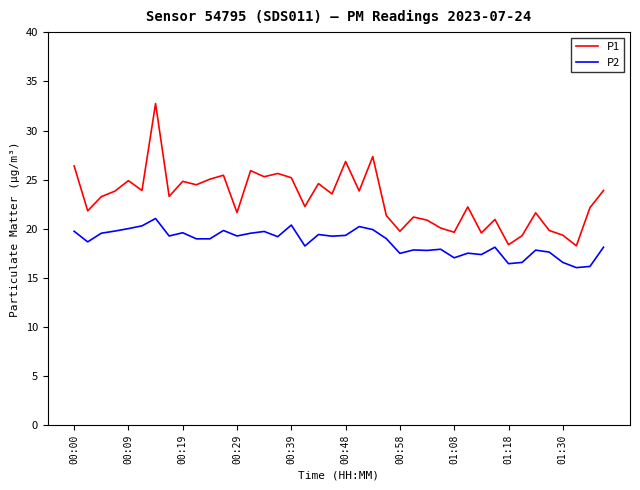

Is this an area chart (filled region under the line)?

No